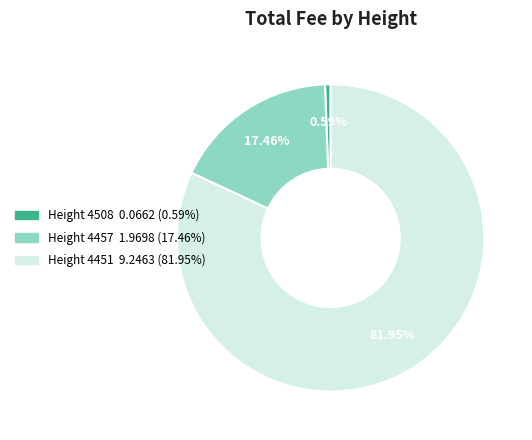

Is there any slice that represents more than half of the pie?

Yes